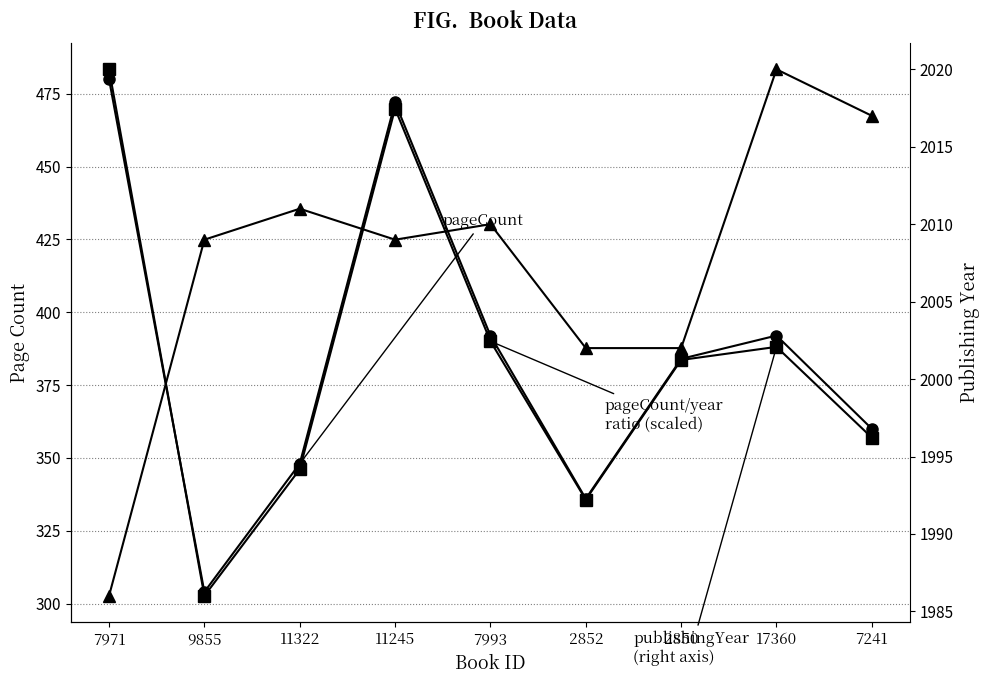

Where is the first local maximum for publishingYear?

11322